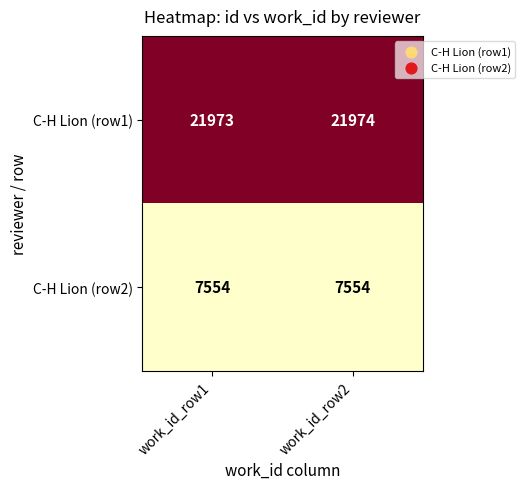

The value of C-H Lion (row1) at work_id_row2 is 21974. True or false?

True